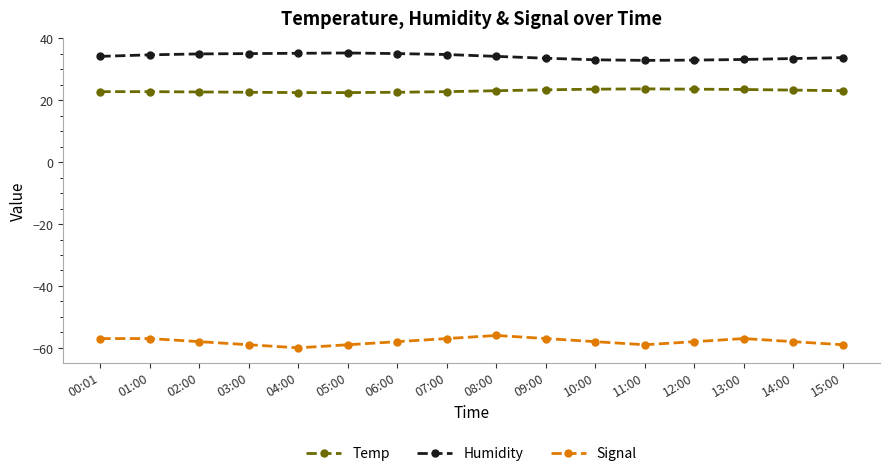

True or false: Signal and Humidity intersect in this chart.

False